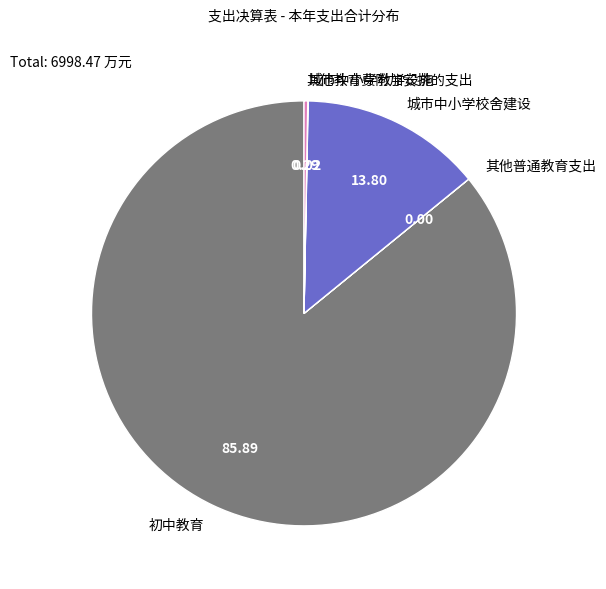

What is the largest slice in the pie chart?

初中教育